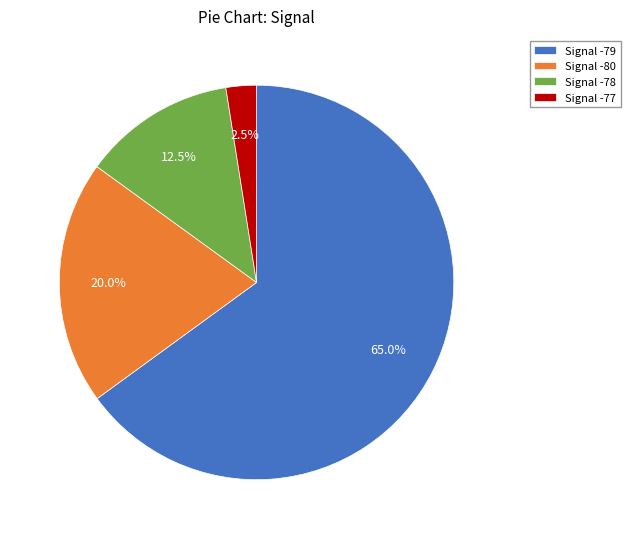

Count the number of slices in the pie.

4